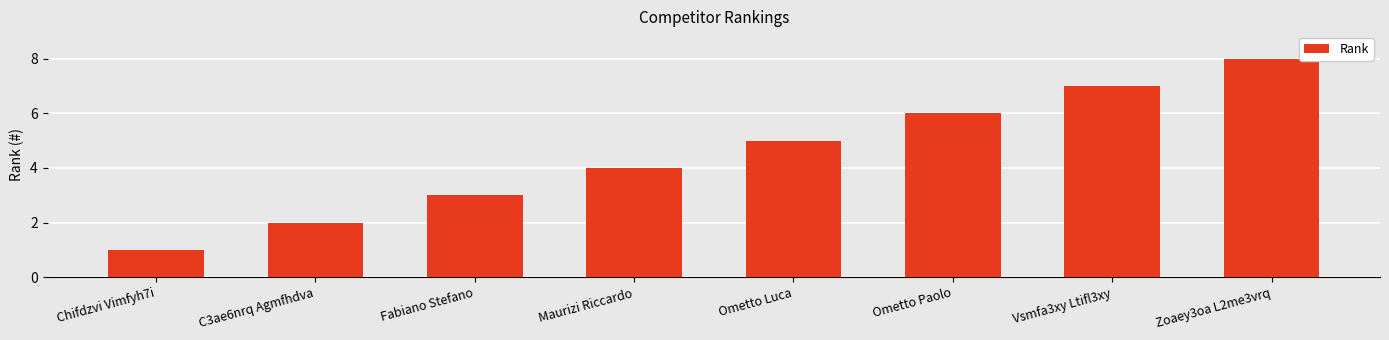

What is the approximate value at C3ae6nrq Agmfhdva?

2